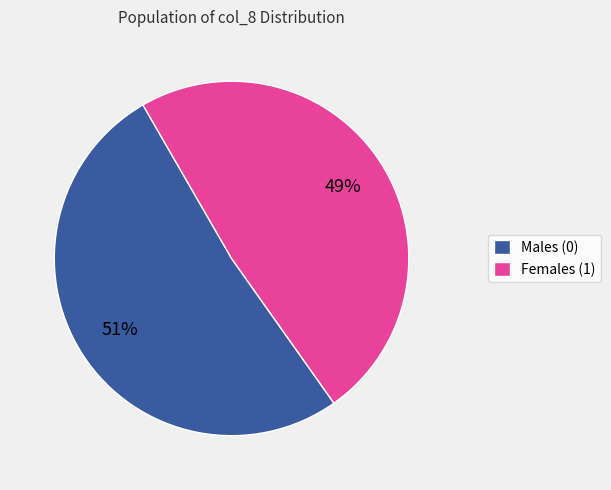

To the nearest percent, what is the average slice percentage?

50%